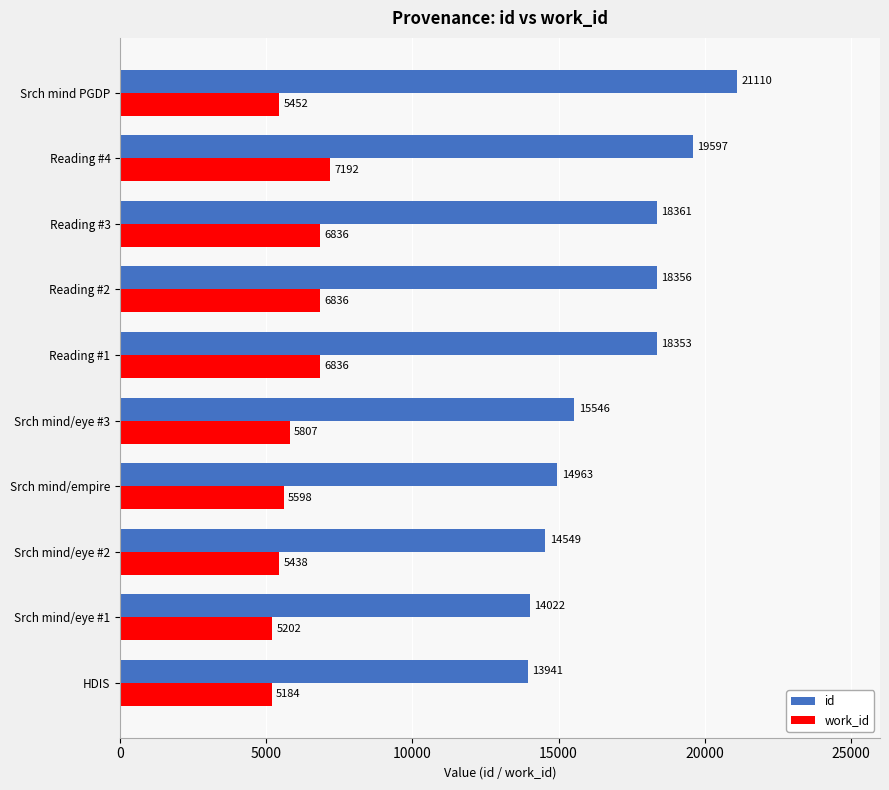

How many data points does each series have?

10